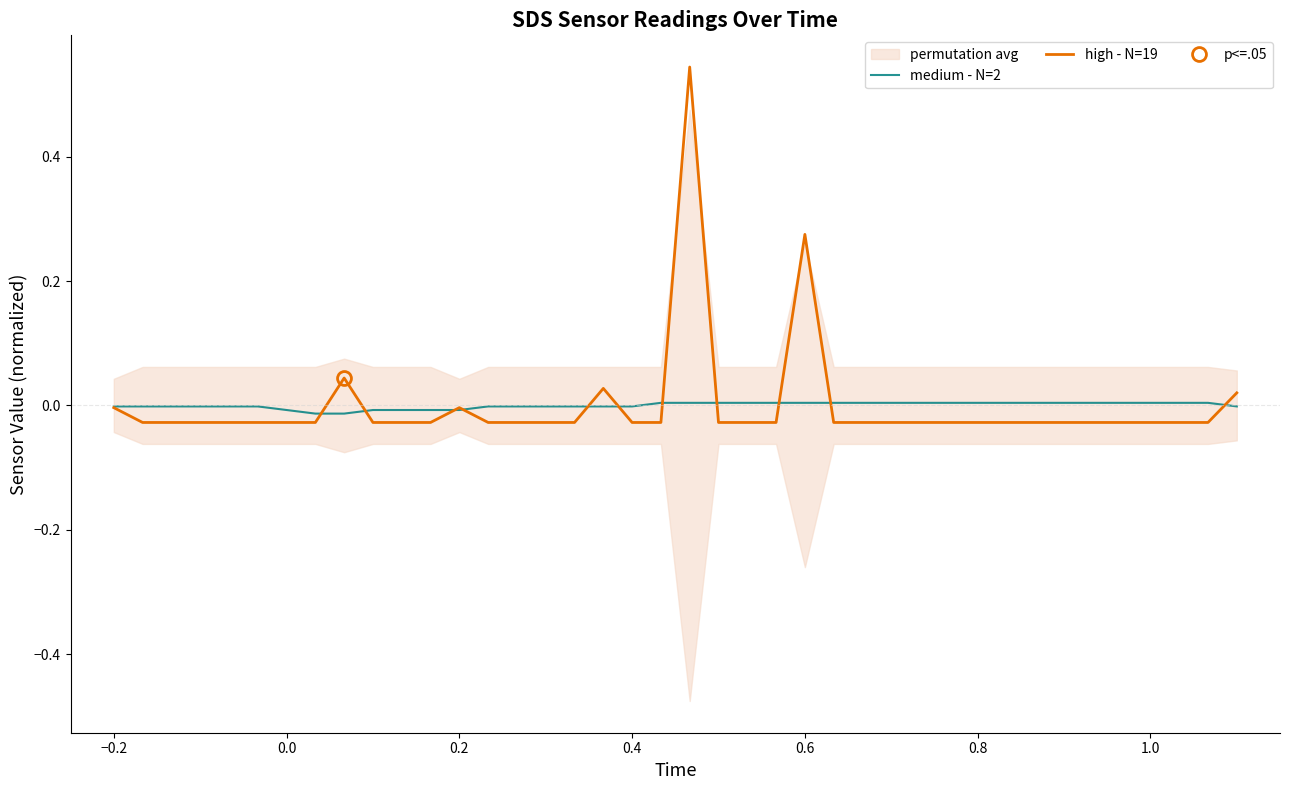

What is the label of the 16th point from the right?

0.6